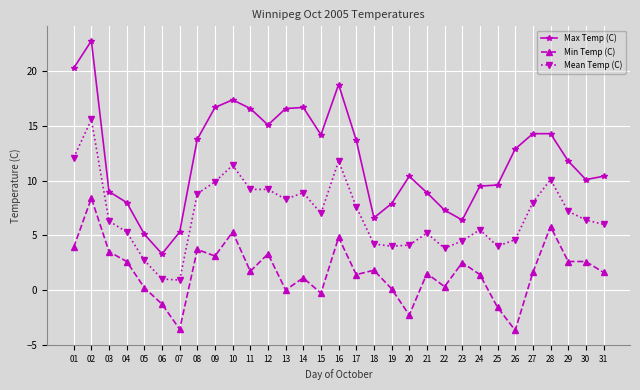

What is the total value across all series at 06?

3.0